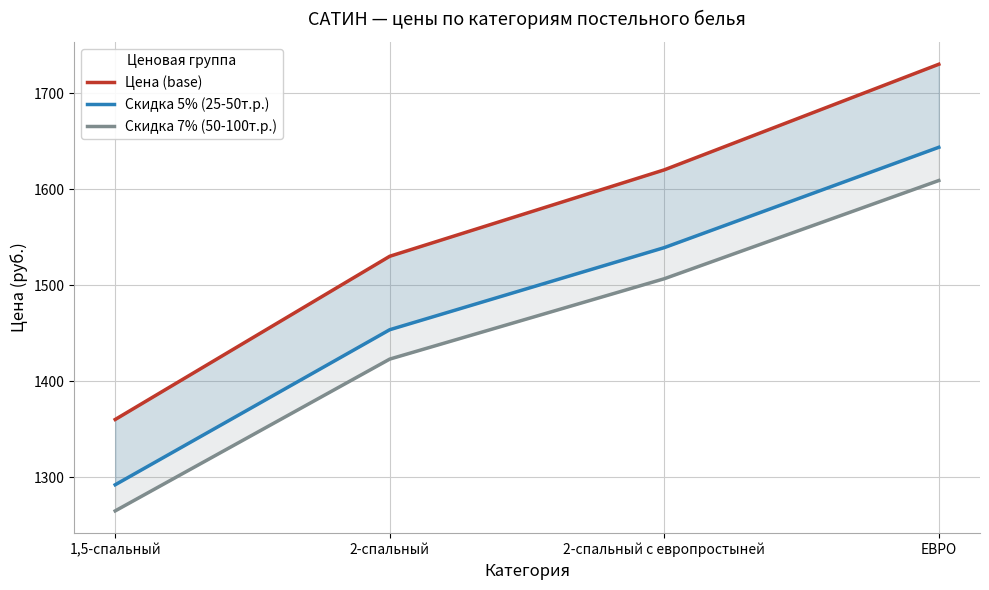

Does the chart display data point markers on the line(s)?

No